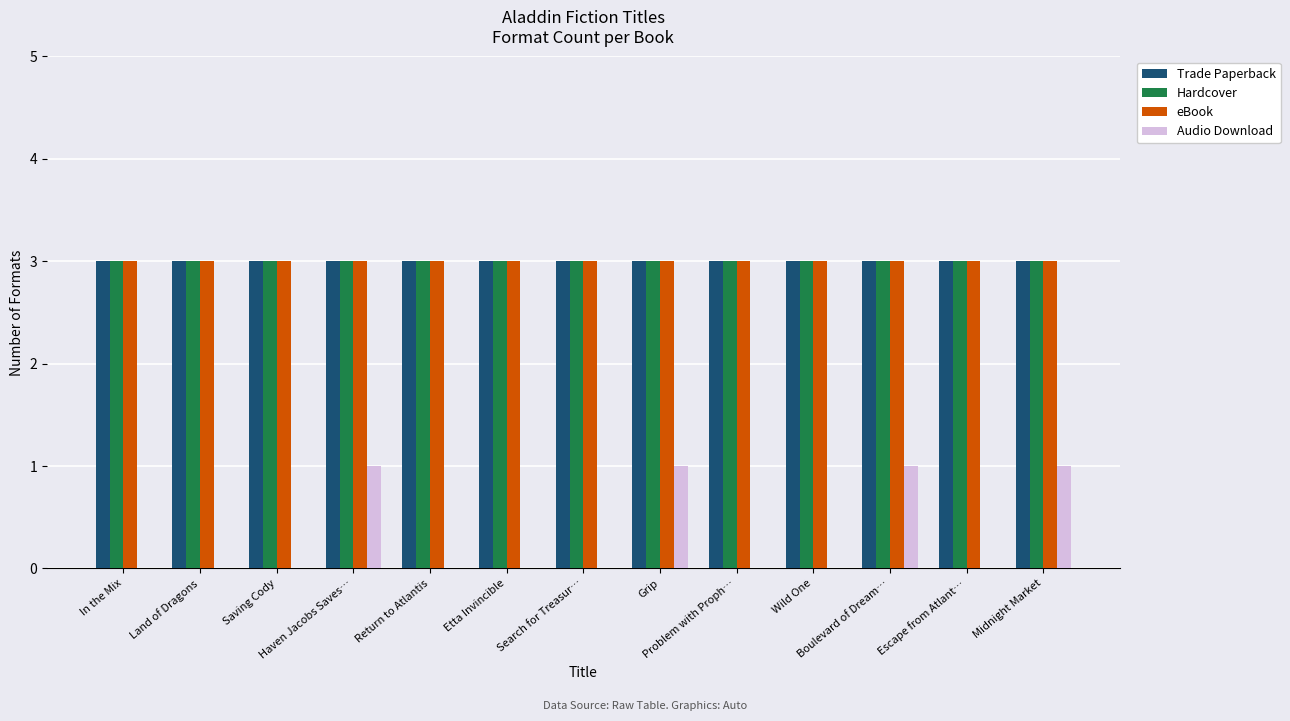

What is the highest value of the Hardcover series?

3